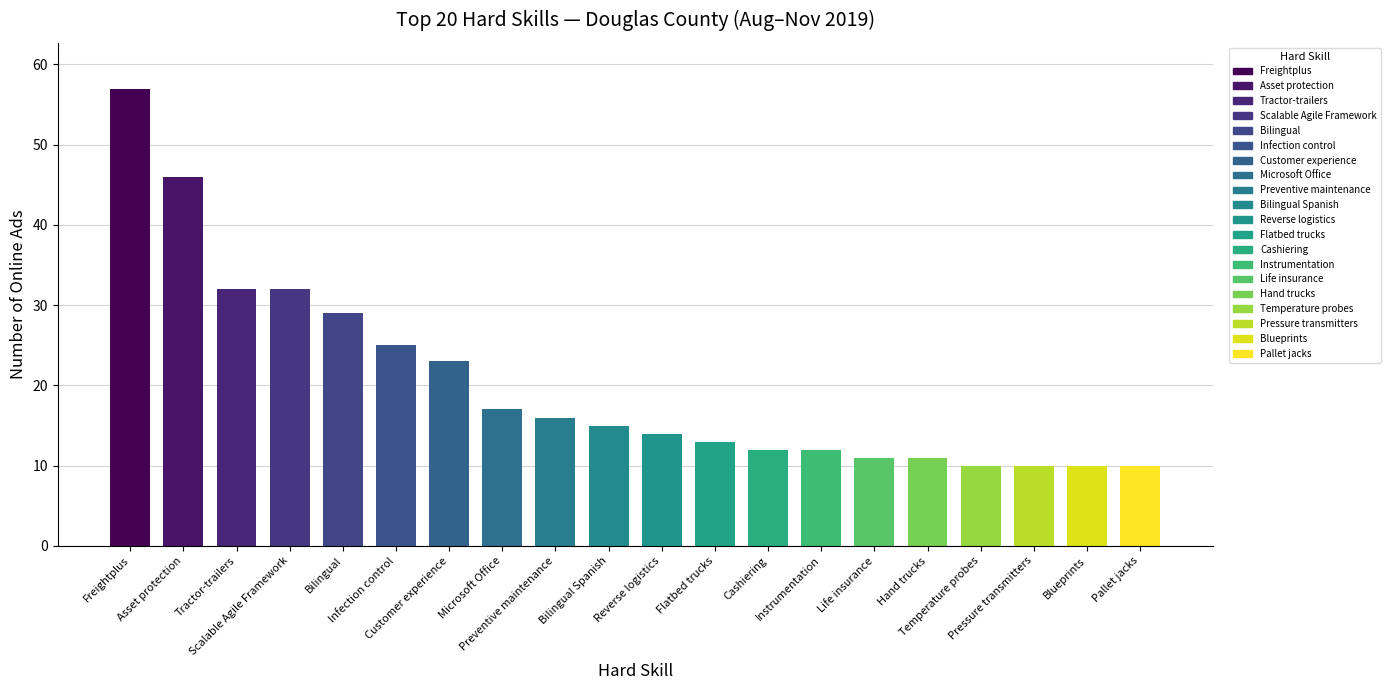

How many data points does each series have?

20